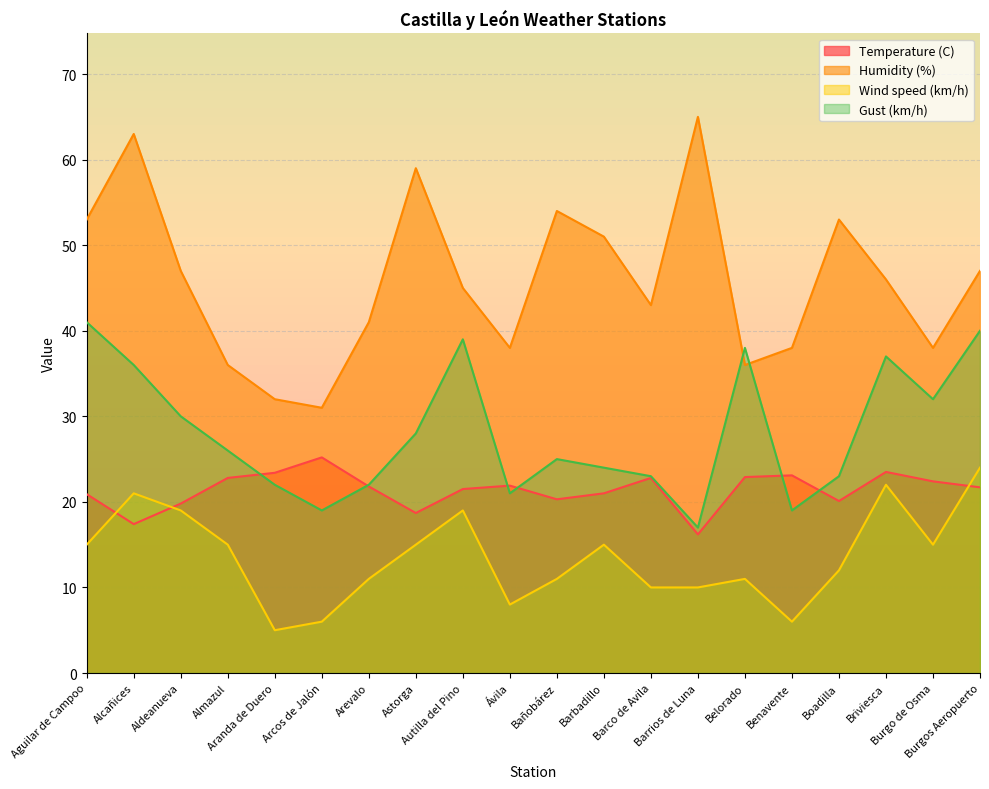

What is the sum of the Gust (km/h) values at Alcañices and Ávila?

57.0